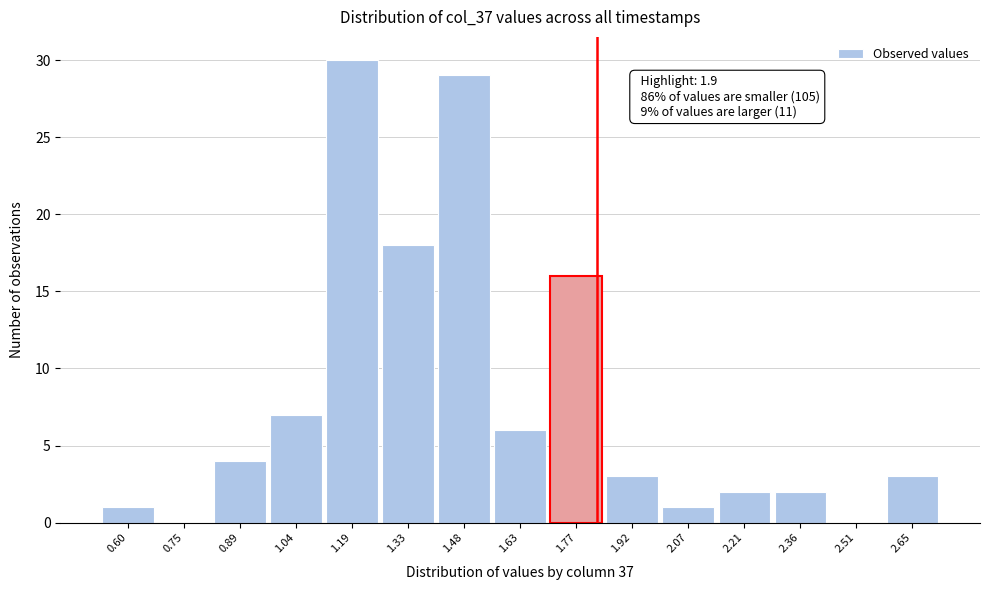

Reading right to left, transcribe all the data shown in this chart.

2.65=3	2.51=0	2.36=2	2.21=2	2.07=1	1.92=3	1.77=16	1.63=6	1.48=29	1.33=18	1.19=30	1.04=7	0.89=4	0.75=0	0.60=1